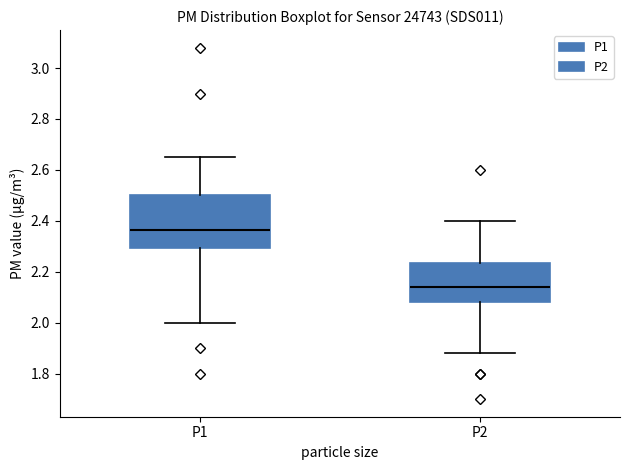

Which box's median line is the highest?

P1